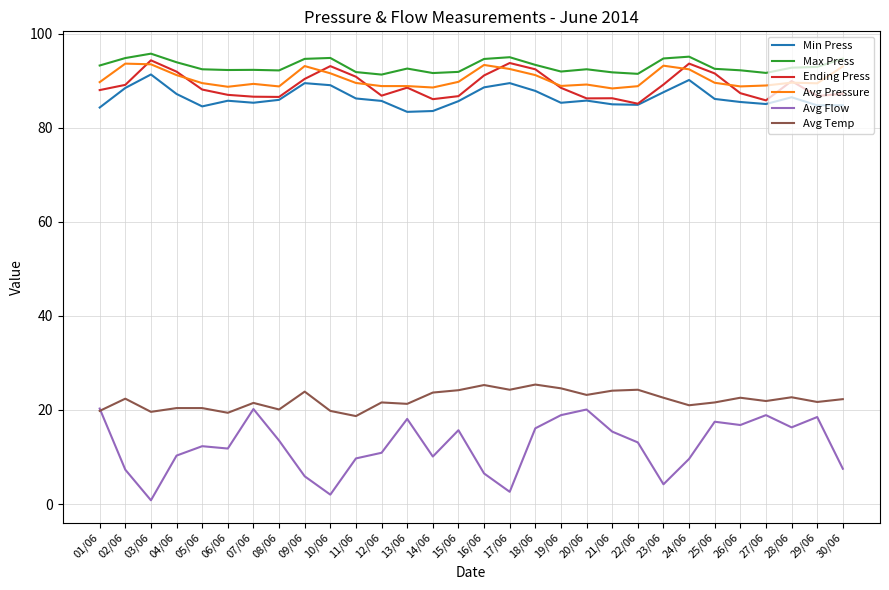

True or false: Avg Flow and Max Press cross at least once.

False